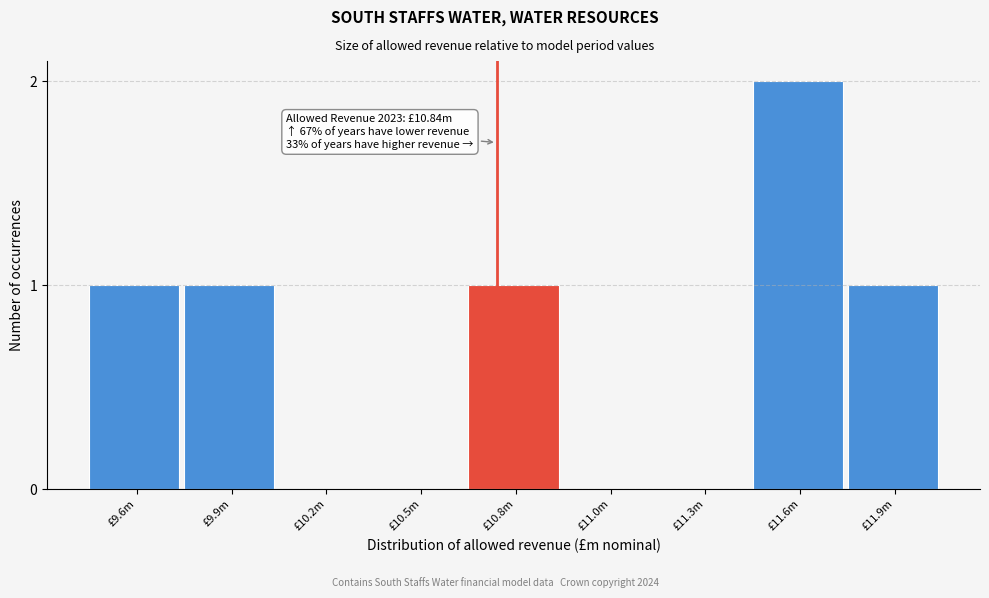

Reading left to right, list all the values displayed in this chart.

£9.6m=1	£9.9m=1	£10.2m=0	£10.5m=0	£10.8m=1	£11.0m=0	£11.3m=0	£11.6m=2	£11.9m=1